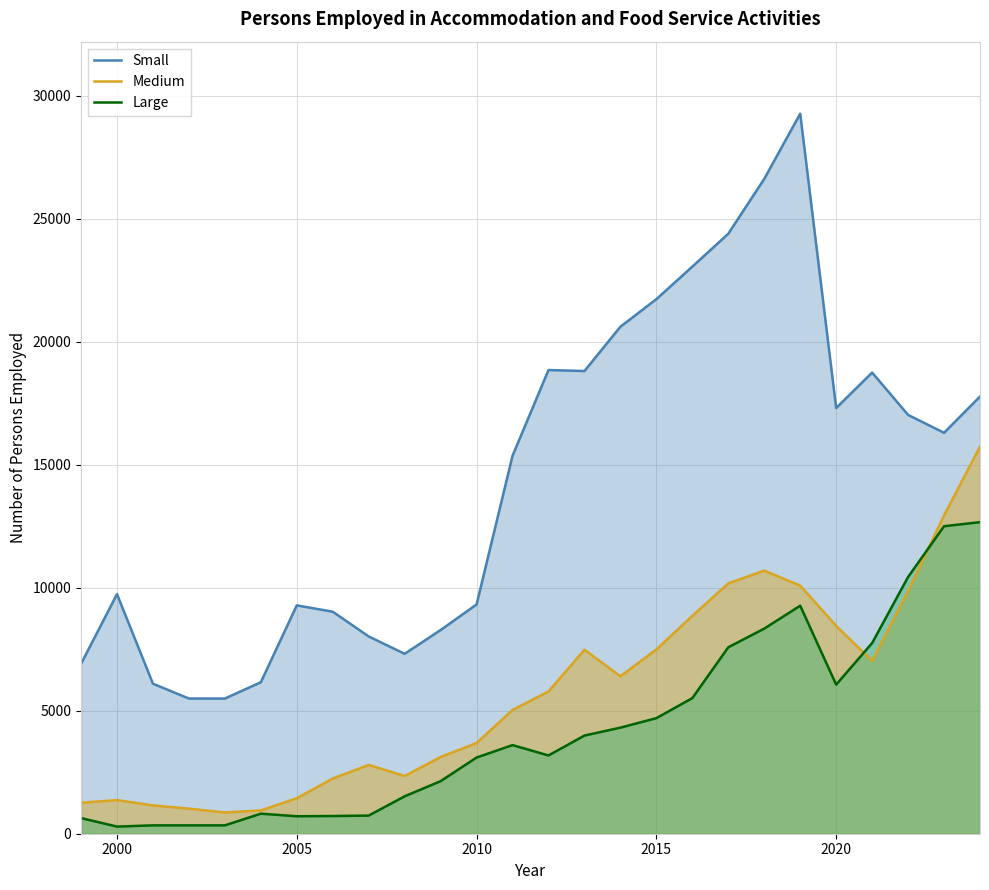

How many interior local peaks does the Small series have?

5